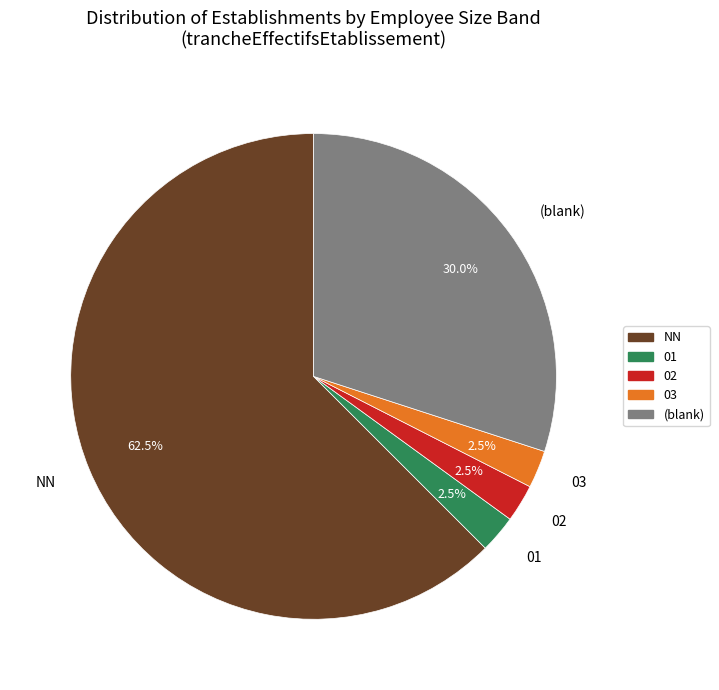

How much of the chart is everything except NN?

37.5%